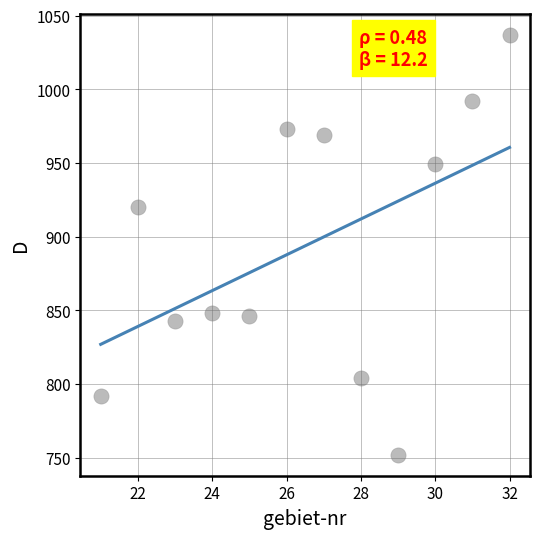

What is the range of X values (max minus min)?

11